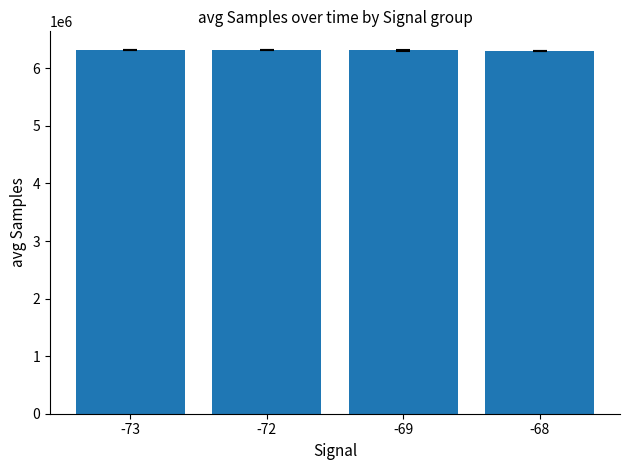

At which label is the value closest to 6314862?

-69